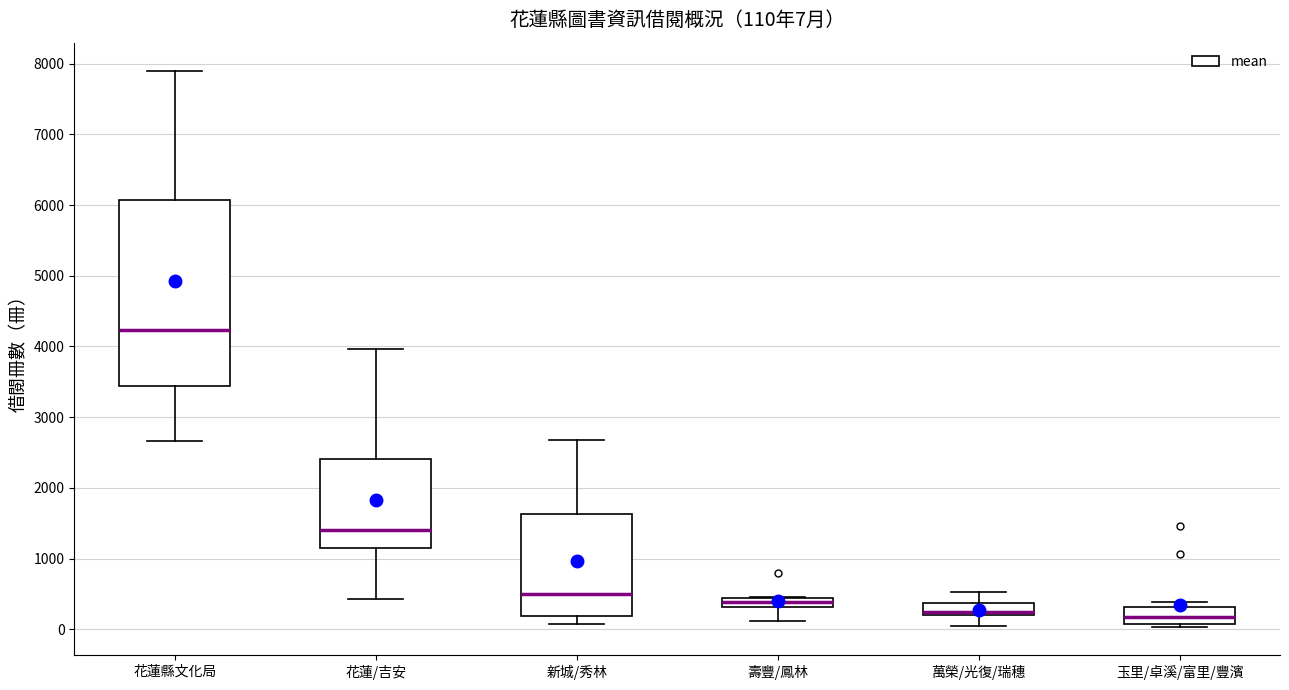

Which box is the tallest, from its lower edge to its upper edge?

花蓮縣文化局